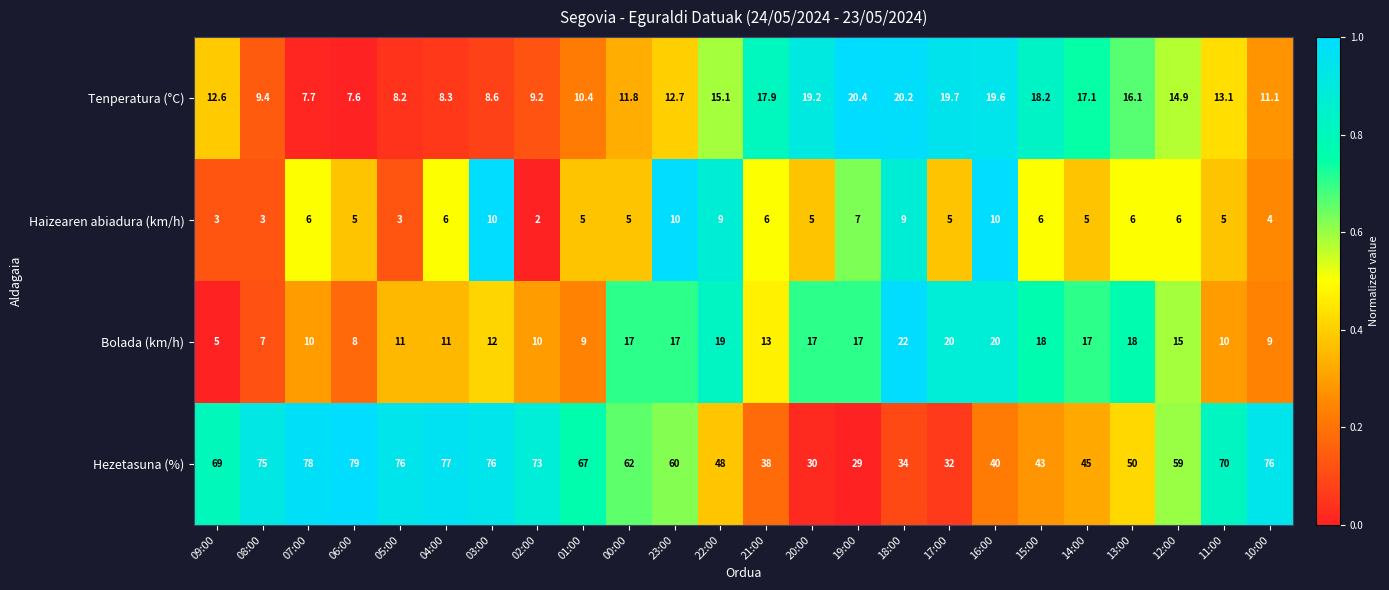

How many data points in Tenperatura (°C) are above 13?

12